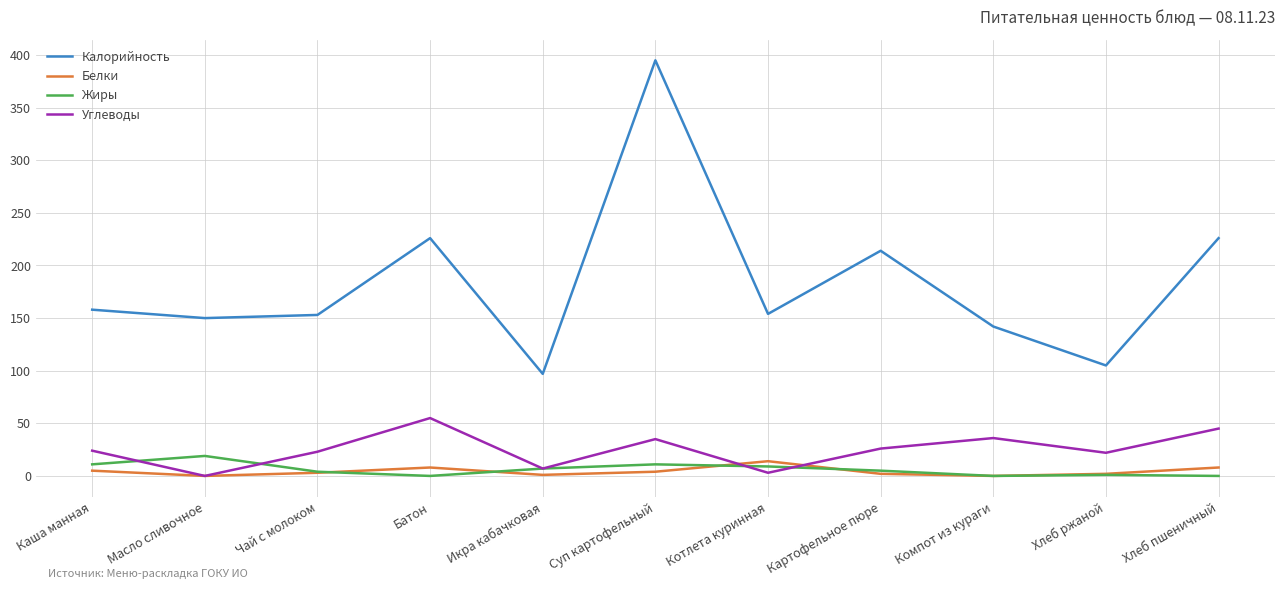

What is the greatest value displayed?

395